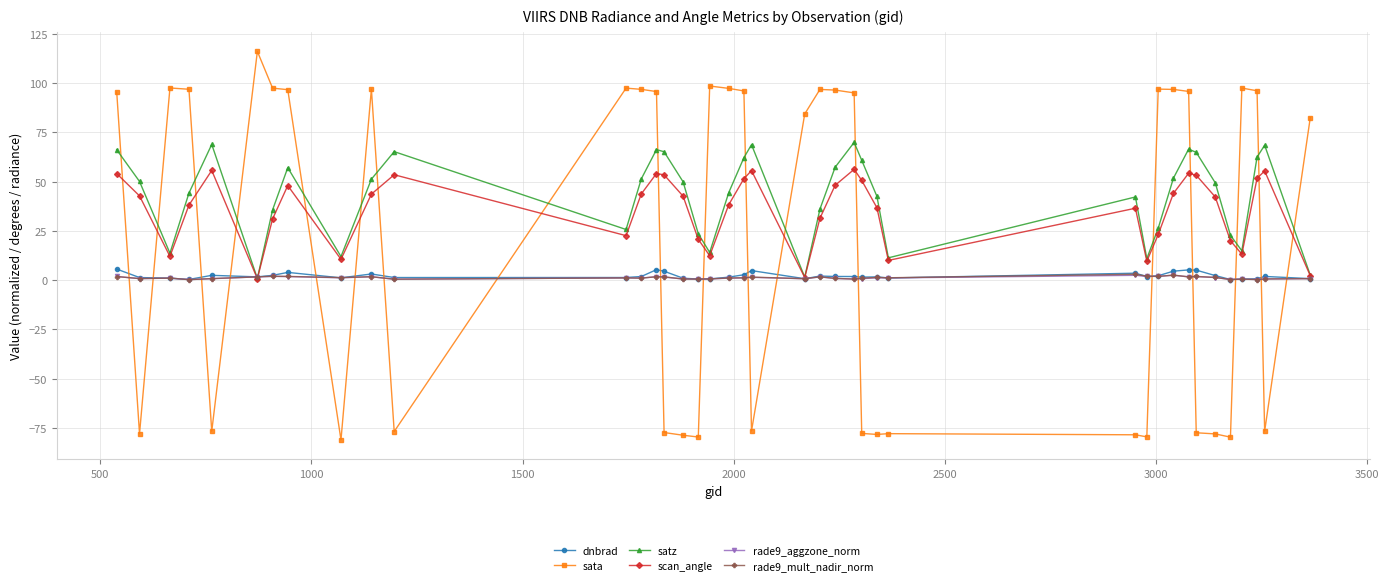

At how many categories does at least one series exceed 15?

37